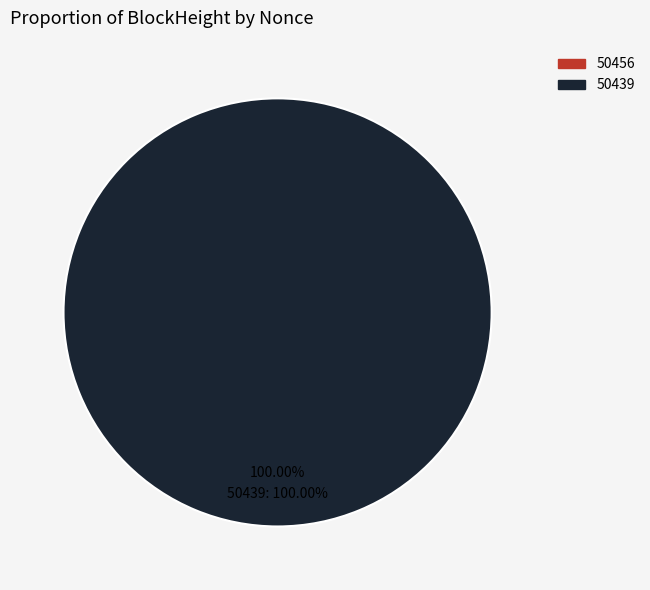

To the nearest percent, what is the difference between the 50439 and 50456 slice percentages?

100%